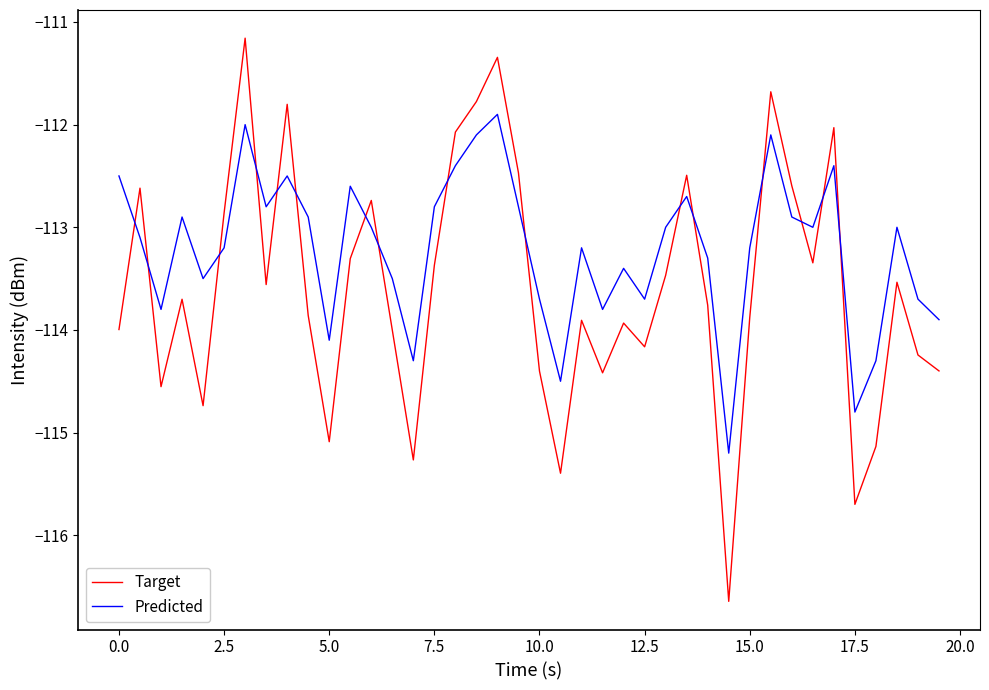

How many times do Predicted and Target cross each other?

16